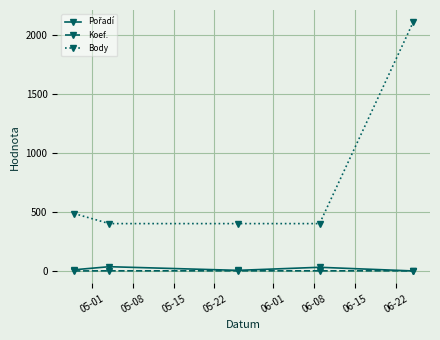

True or false: Koef. has more than 2 points higher than both neighbors.

False